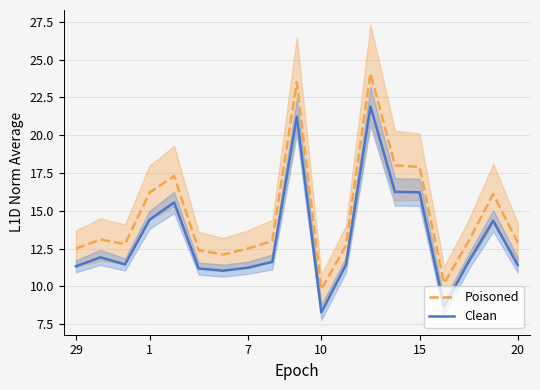

Is the value of Clean at 1 greater than the value of Poisoned at 10?

Yes